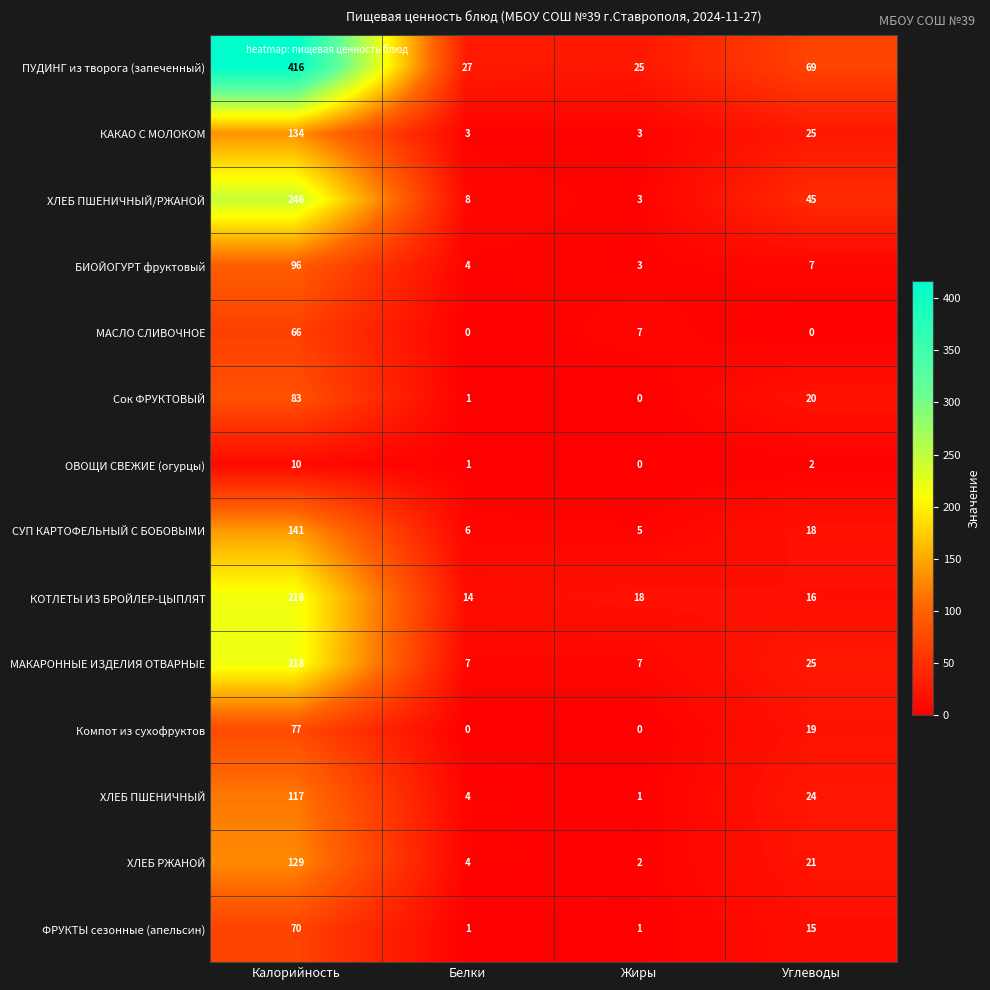

The value of КАКАО С МОЛОКОМ at Жиры is 3. True or false?

True